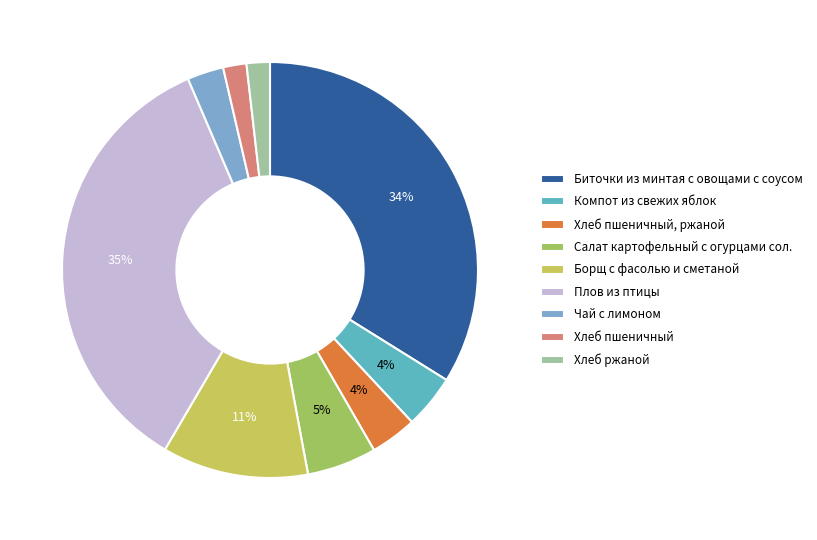

Approximately how many times larger is the value at Чай с лимоном compared to Хлеб пшеничный, ржаной?

0.8